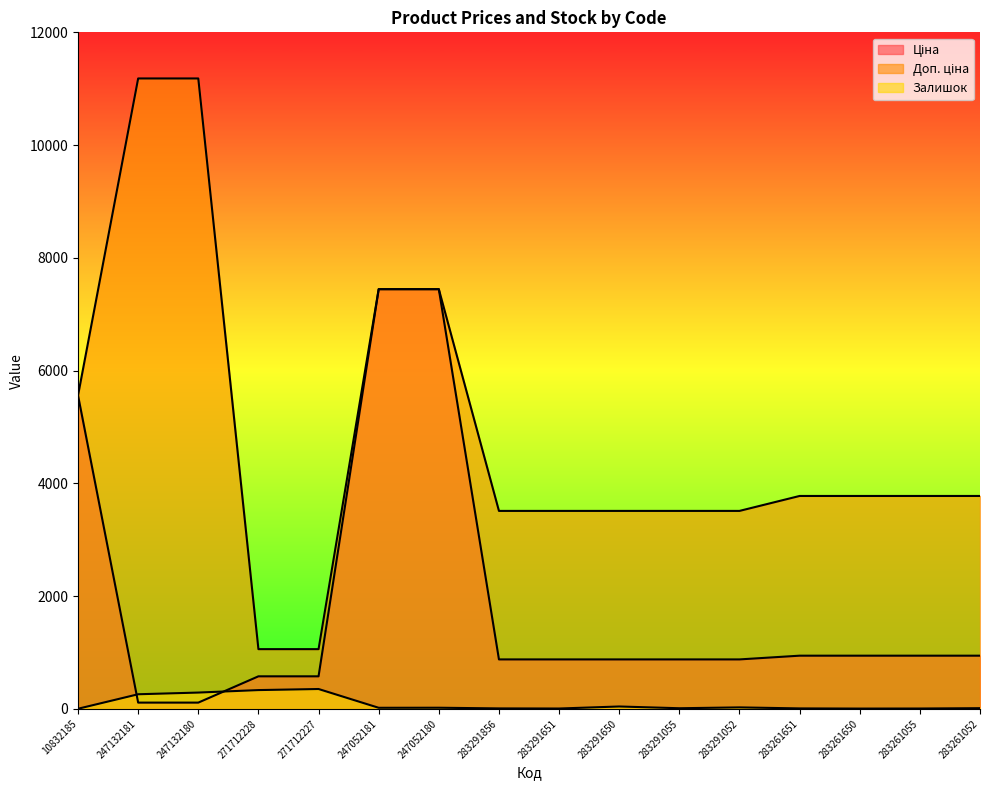

Does the chart have visible grid lines?

No